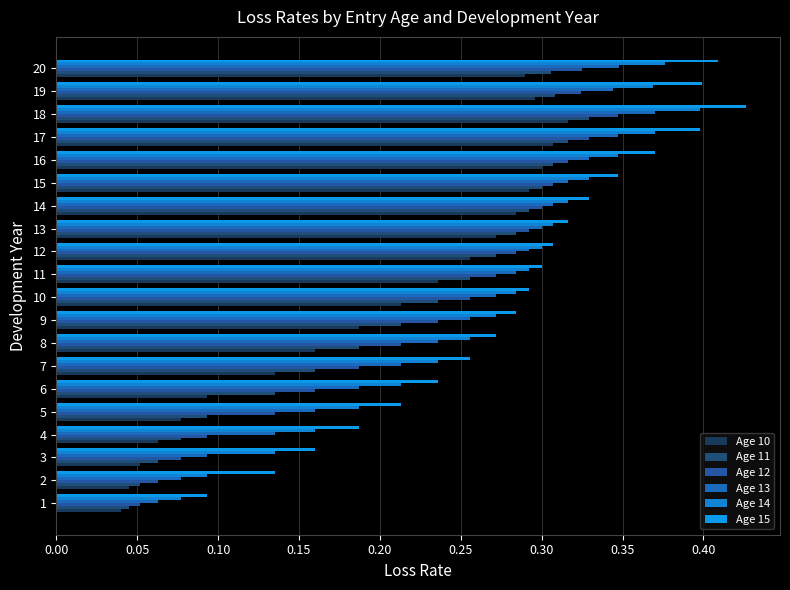

Which series changed the most between 13 and 18?

Age 15